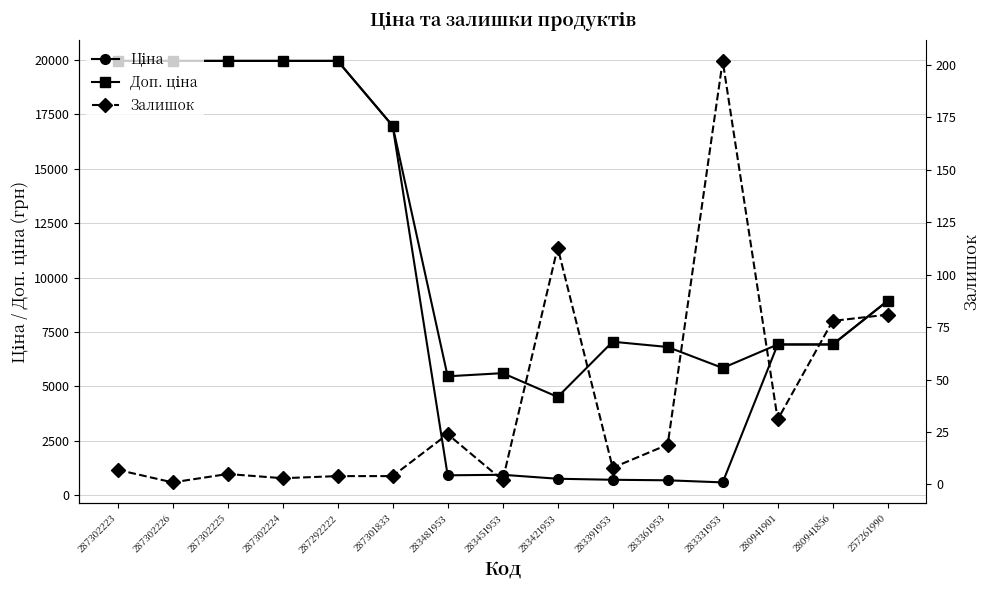

Is the value of Ціна at 287302223 greater than the value of Залишок at 287302226?

Yes